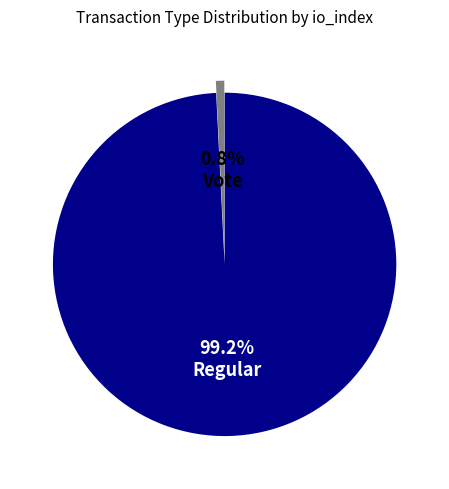

What is the smallest slice in the pie chart?

Vote